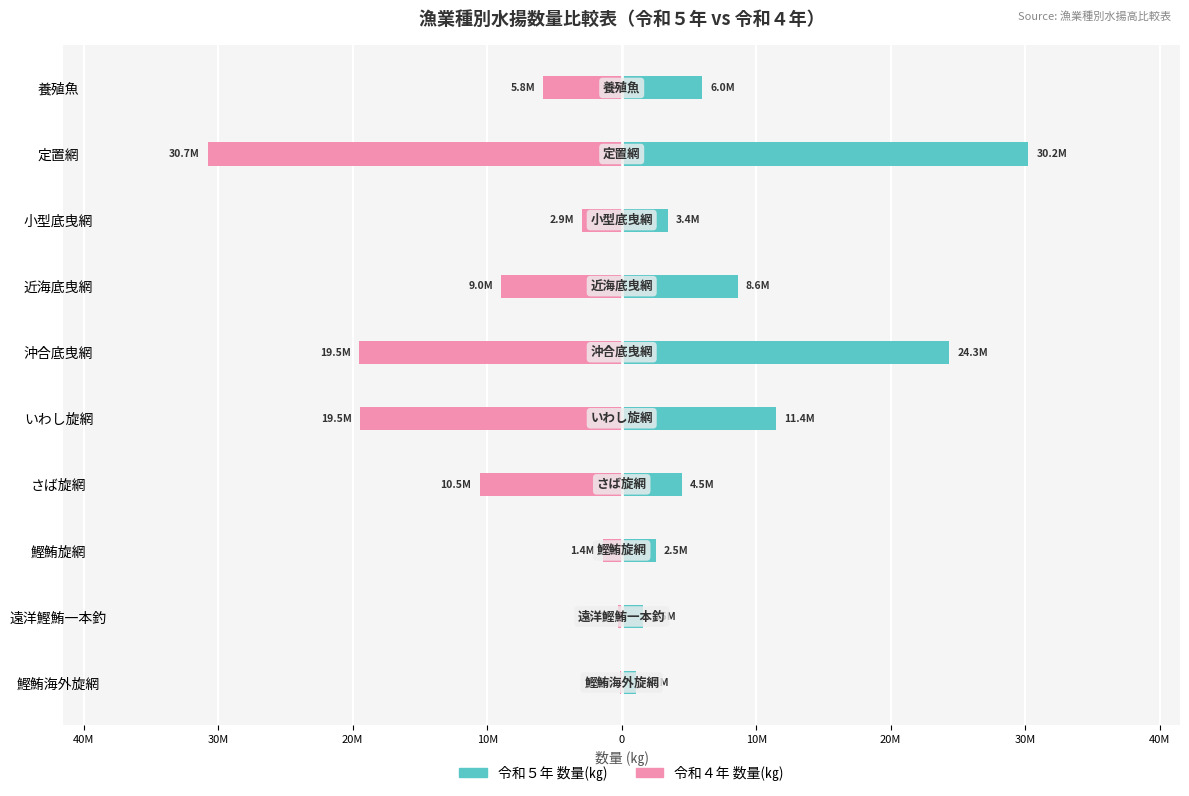

What is the difference between the highest and lowest values at 10M?

30918076.0